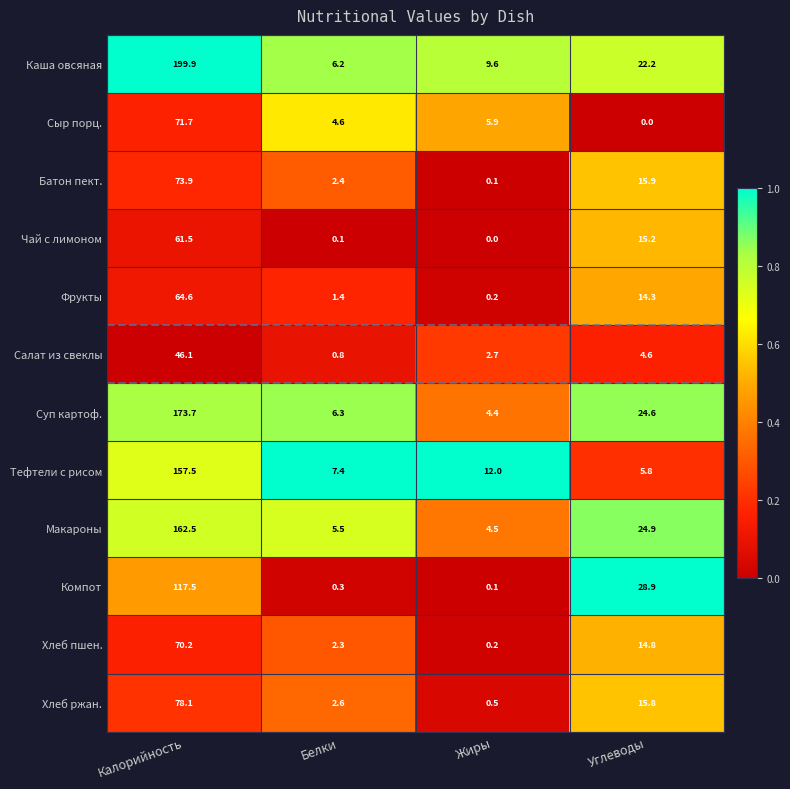

Rank the series by their maximum value, from lowest to highest.

Салат из свеклы, Чай с лимоном, Фрукты, Хлеб пшен., Сыр порц., Батон пект., Хлеб ржан., Компот, Тефтели с рисом, Макароны, Суп картоф., Каша овсяная